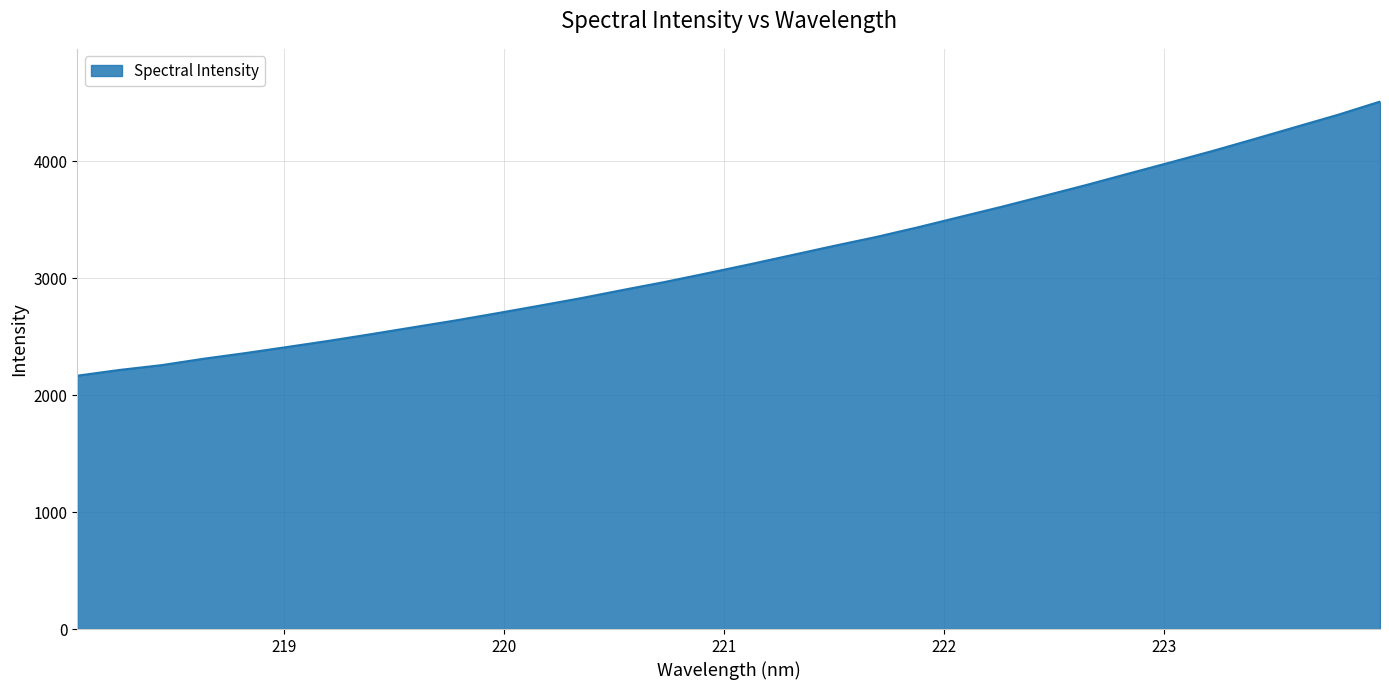

What is the difference between the maximum and minimum values?

2343.4